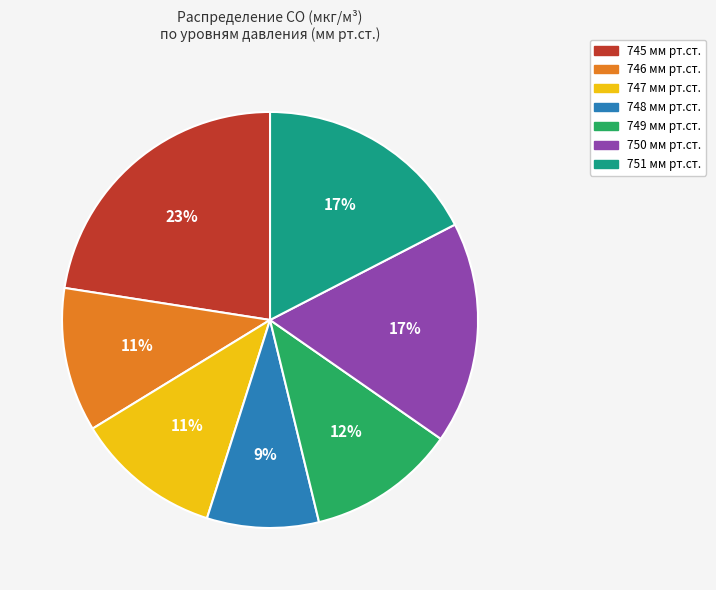

Is it true that 750 мм рт.ст. is 17% of the pie?

True